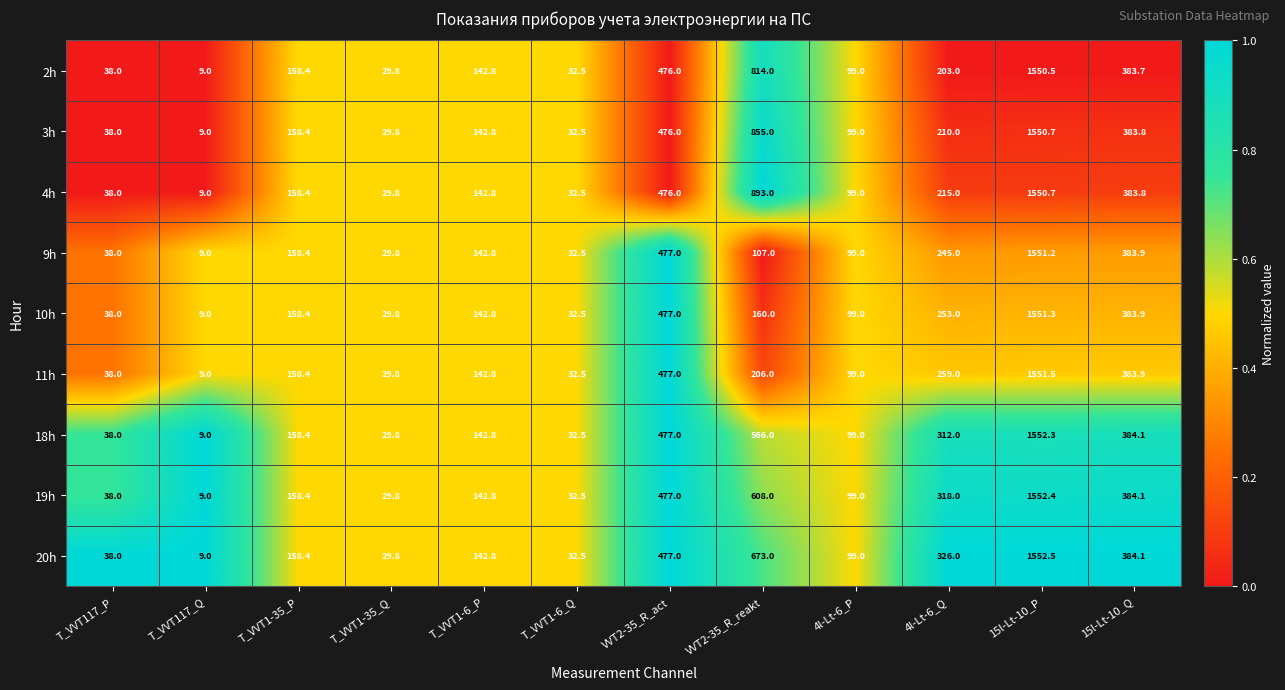

Where is 11h nearest to the value 780?

VVT2-35_R_act